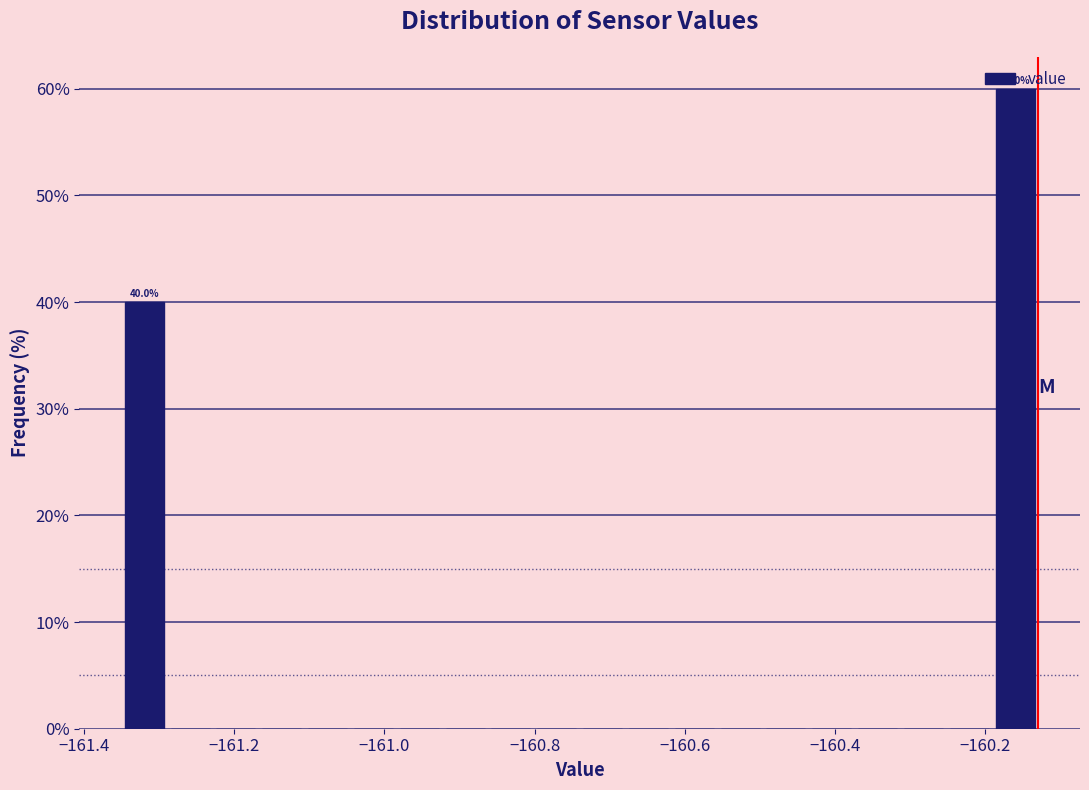

Read against the x-axis, roughly where is the centre of the tallest bar?

-160.16